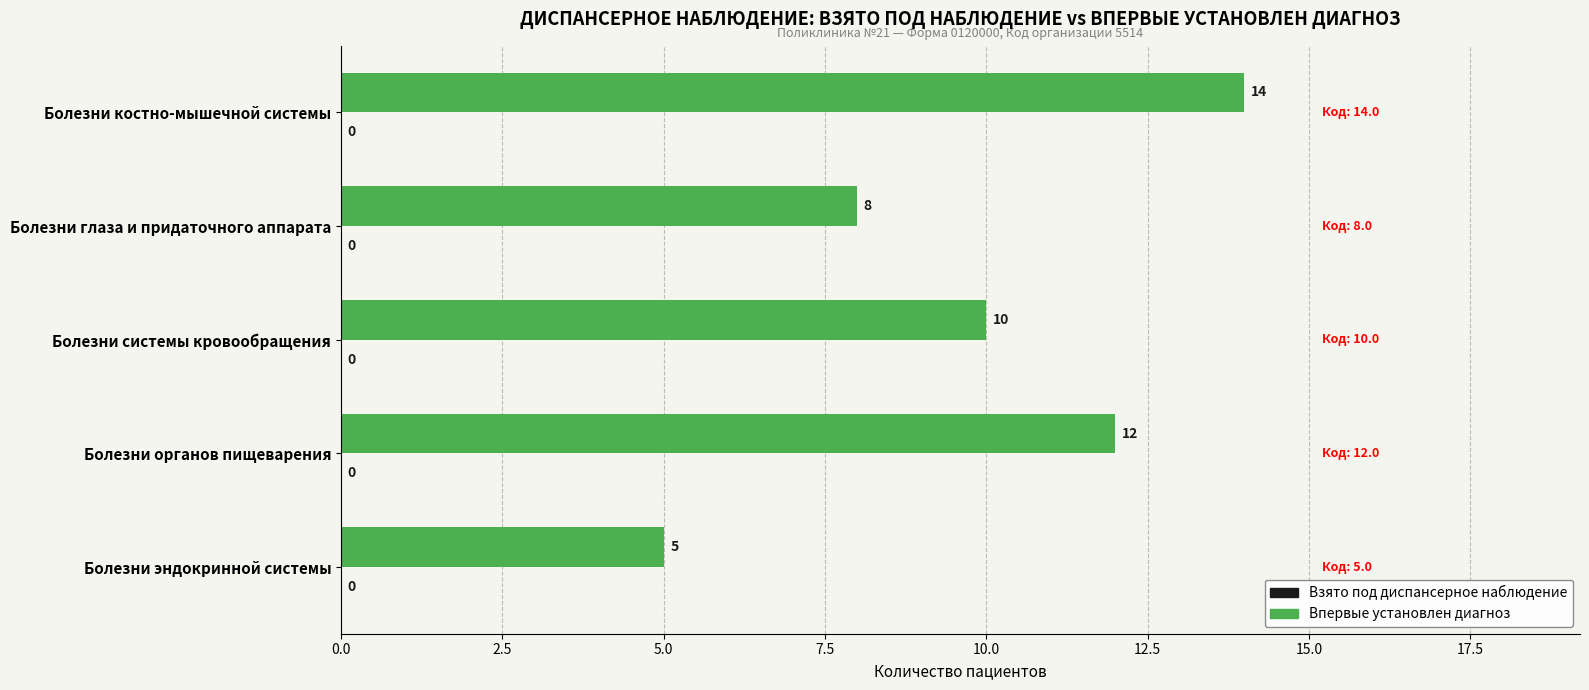

Rank the categories by value from lowest to highest.

Болезни эндокринной системы, Болезни глаза и придаточного аппарата, Болезни системы кровообращения, Болезни органов пищеварения, Болезни костно-мышечной системы